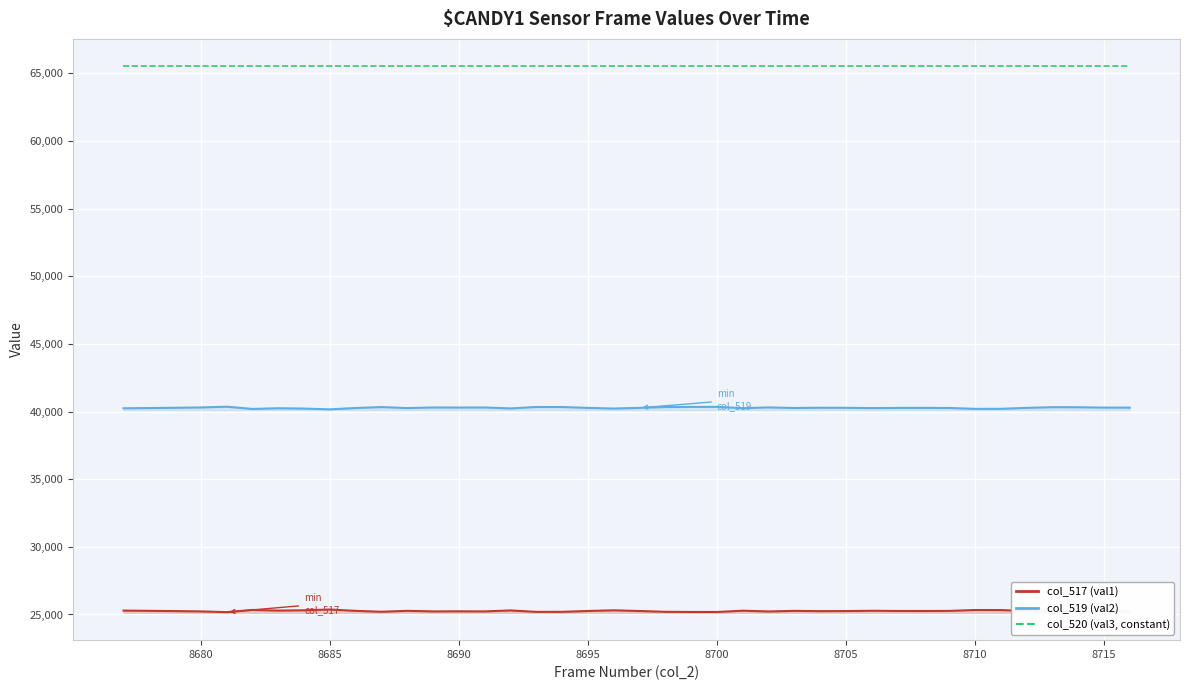

True or false: col_519 (val2) and col_517 (val1) intersect in this chart.

False